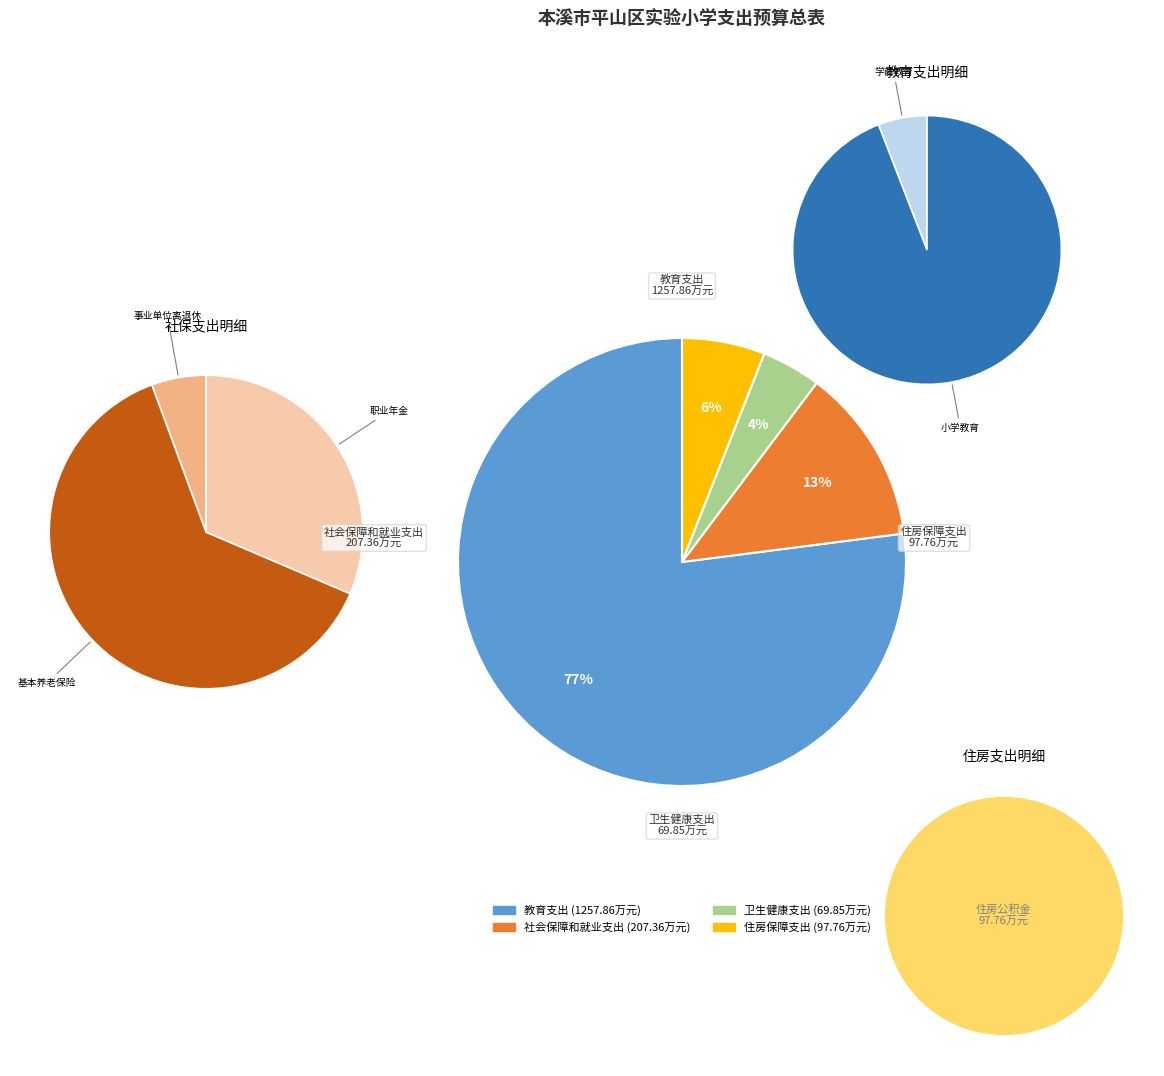

How many slices are in this pie chart?

4